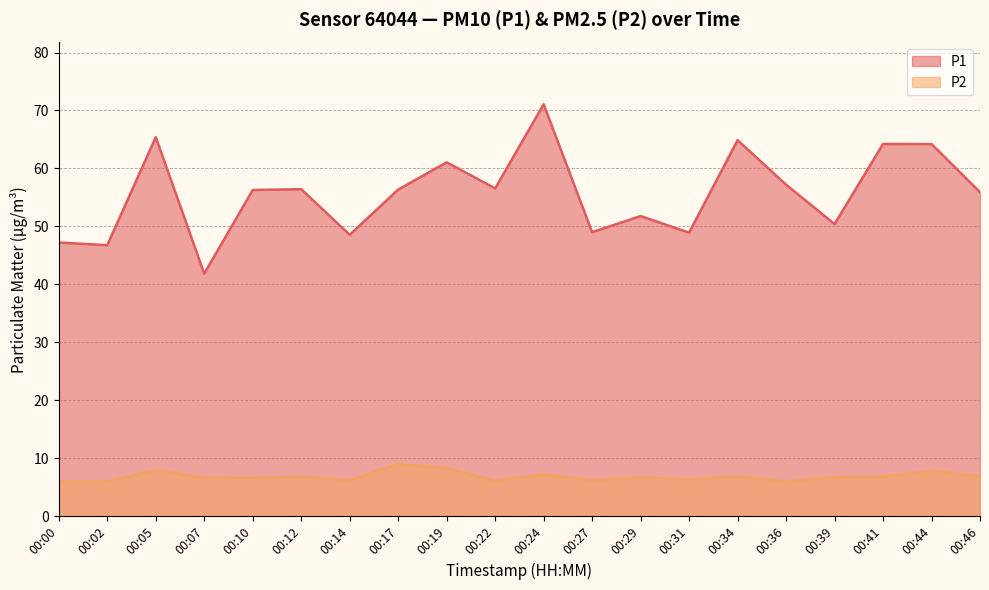

Between 00:31 and 00:41, which series saw the biggest shift?

P1